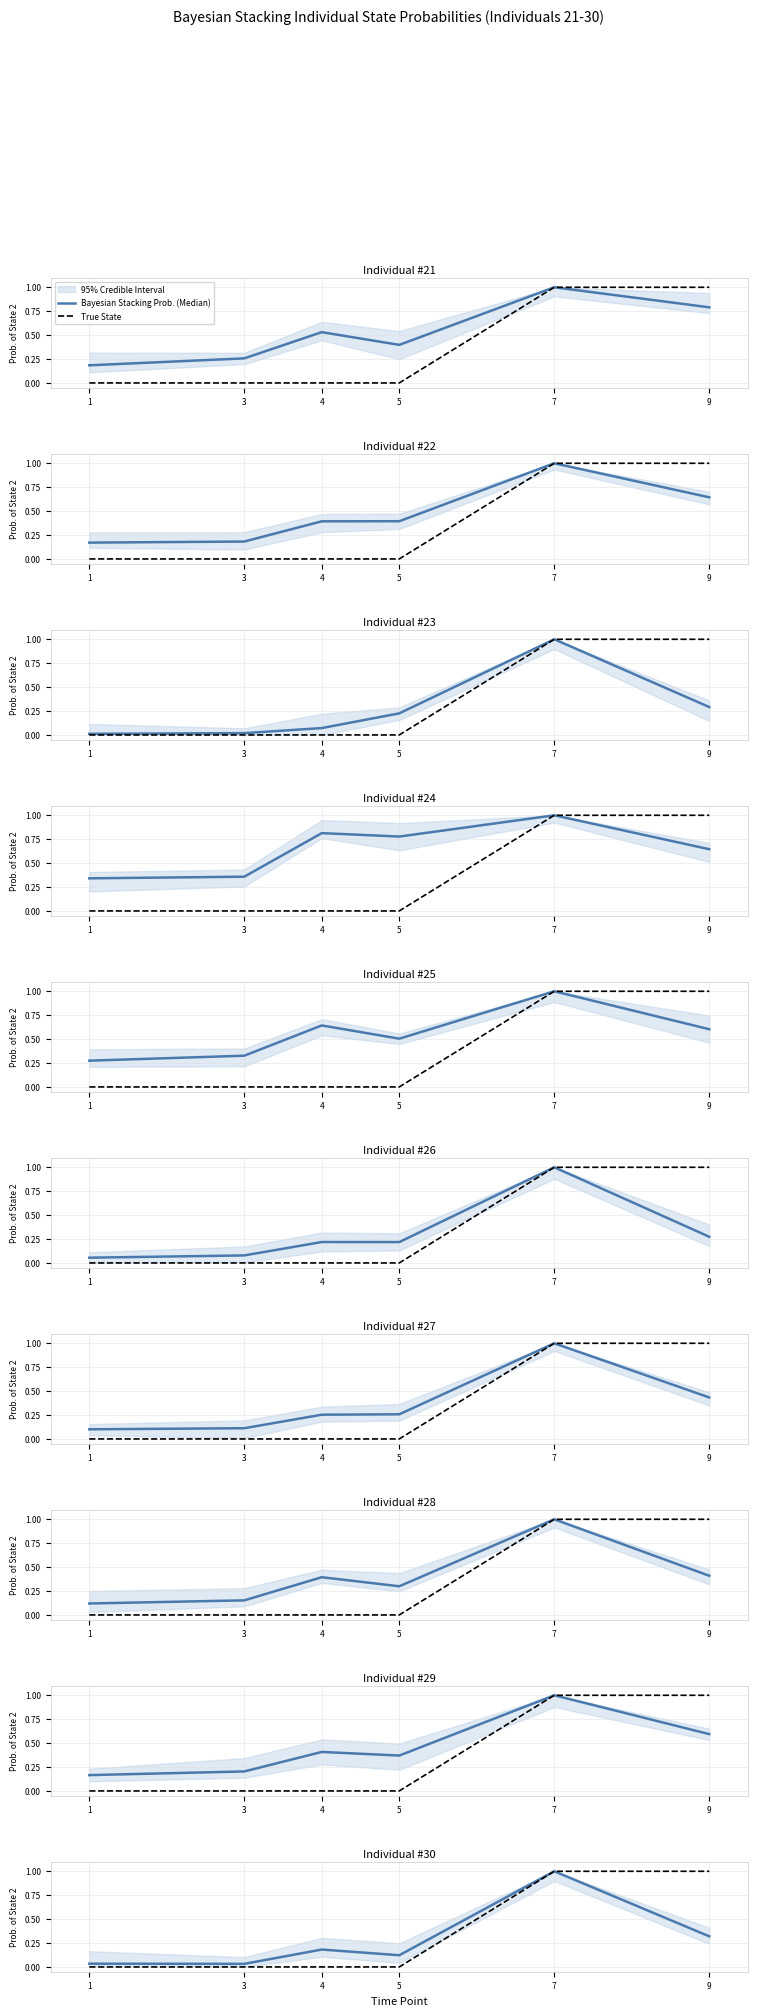

How many lines are shown in the chart?

2